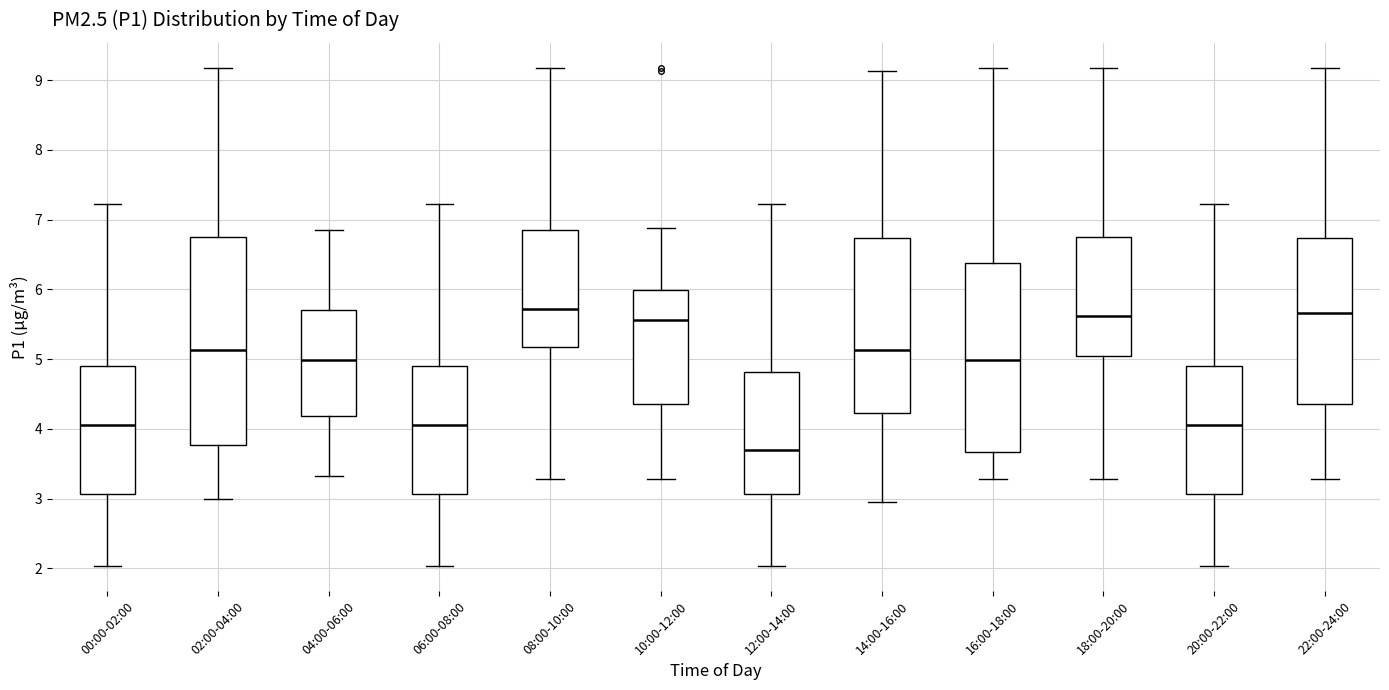

Where does the median line of the box for 14:00-16:00 sit on the y-axis? The values are not printed on the chart, so give them approximately, as read against the axis.

5.1